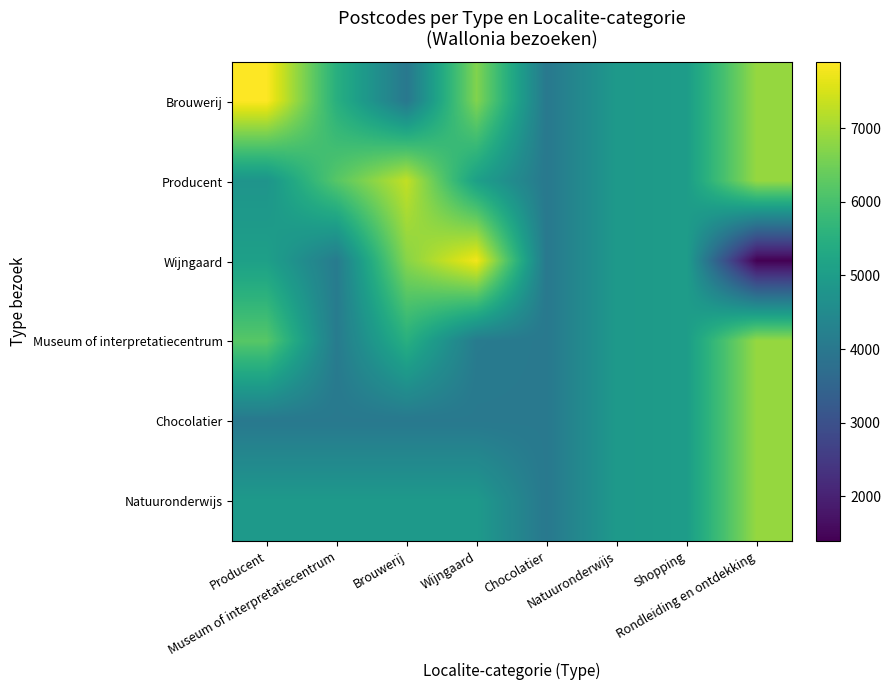

At which category is the sum across all series the highest?

Rondleiding en ontdekking